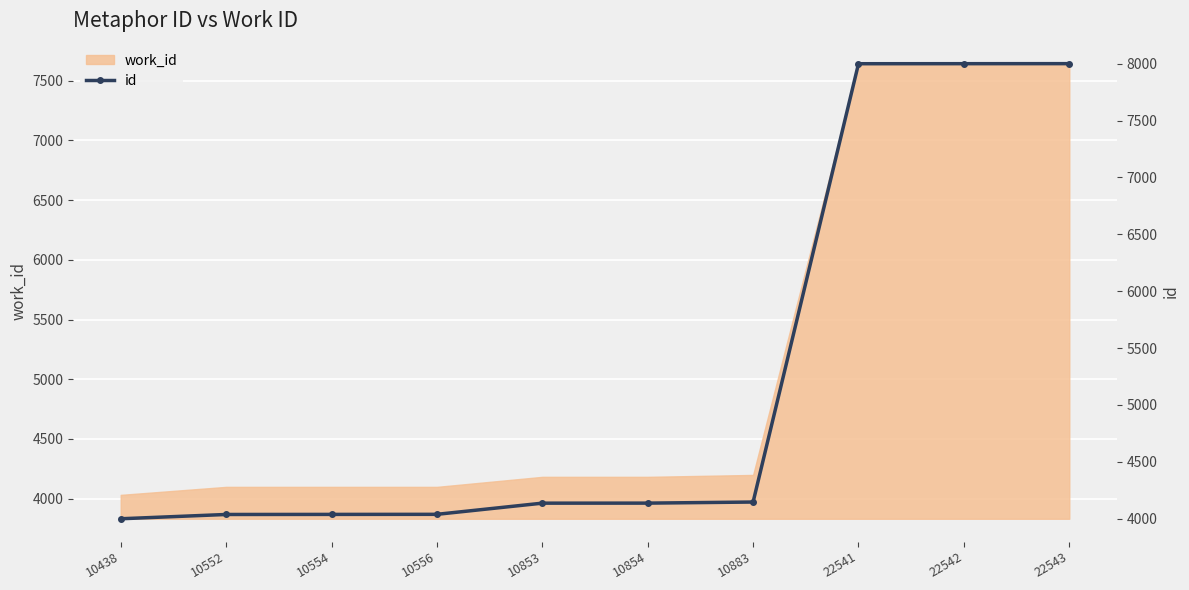

What is the greatest value displayed?

8000.0